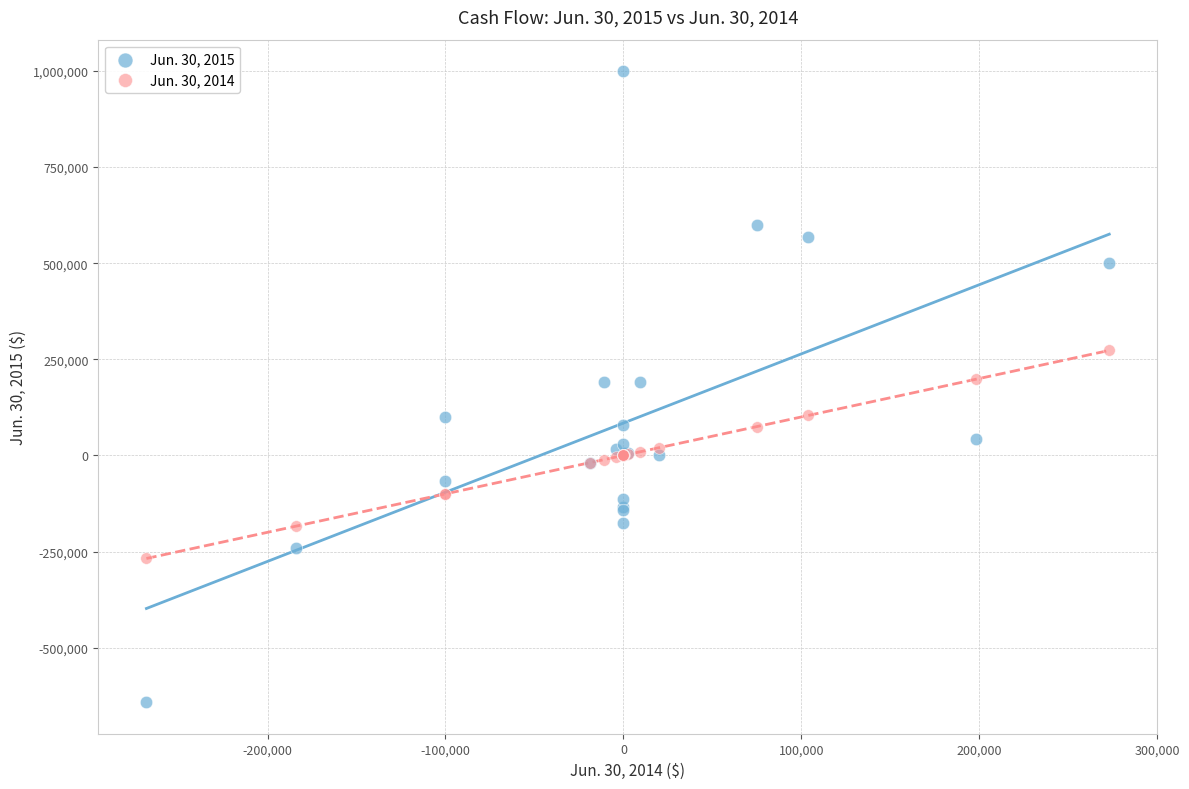

Which series has the widest spread of Y values?

Jun. 30, 2015